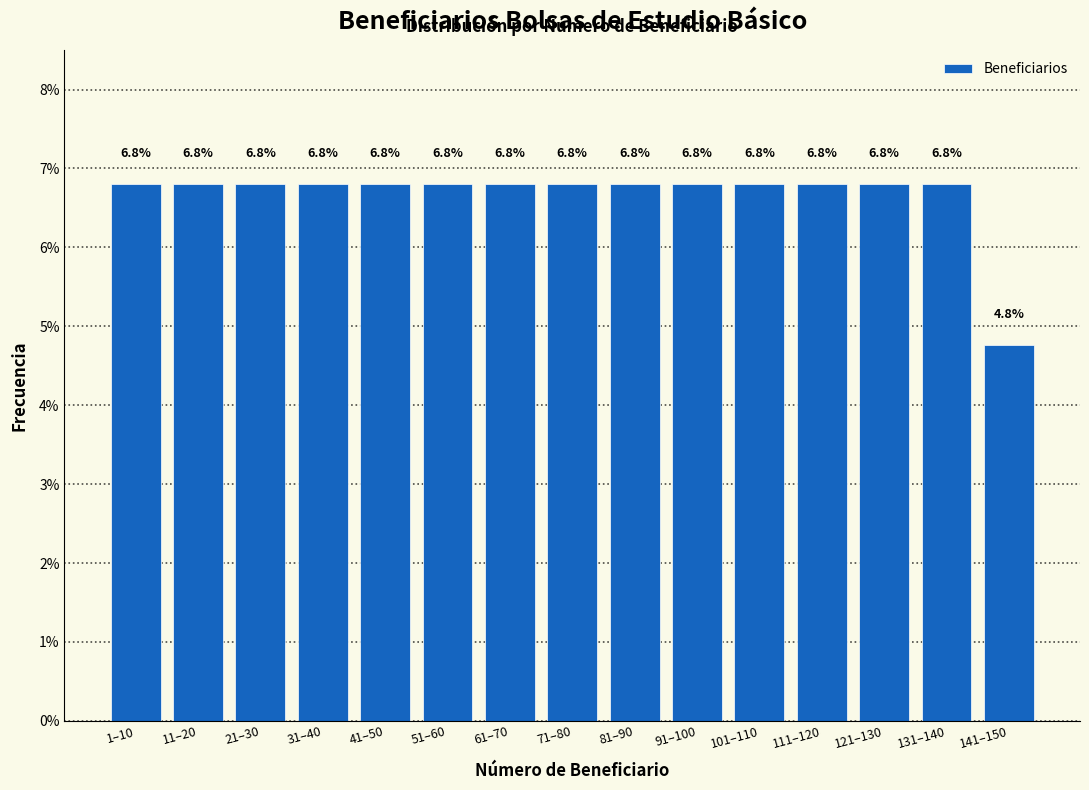

Reading left to right, extract all data points from this chart.

6.8	6.8	6.8	6.8	6.8	6.8	6.8	6.8	6.8	6.8	6.8	6.8	6.8	6.8	4.8